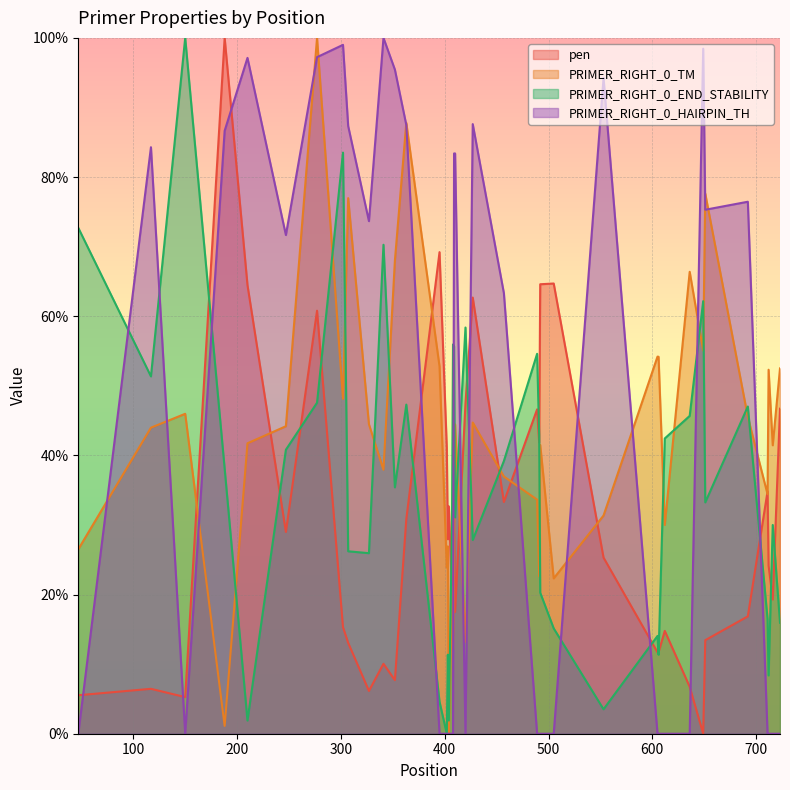

Rank the categories by pen value from highest to lowest.

188, 395, 505, 492, 210, 427, 277, 420, 723, 489, 491, 402, 711, 457, 404, 363, 247, 409, 403, 553, 712, 407, 716, 410, 692, 302, 612, 408, 651, 307, 606, 605, 341, 352, 636, 117, 327, 47, 150, 649